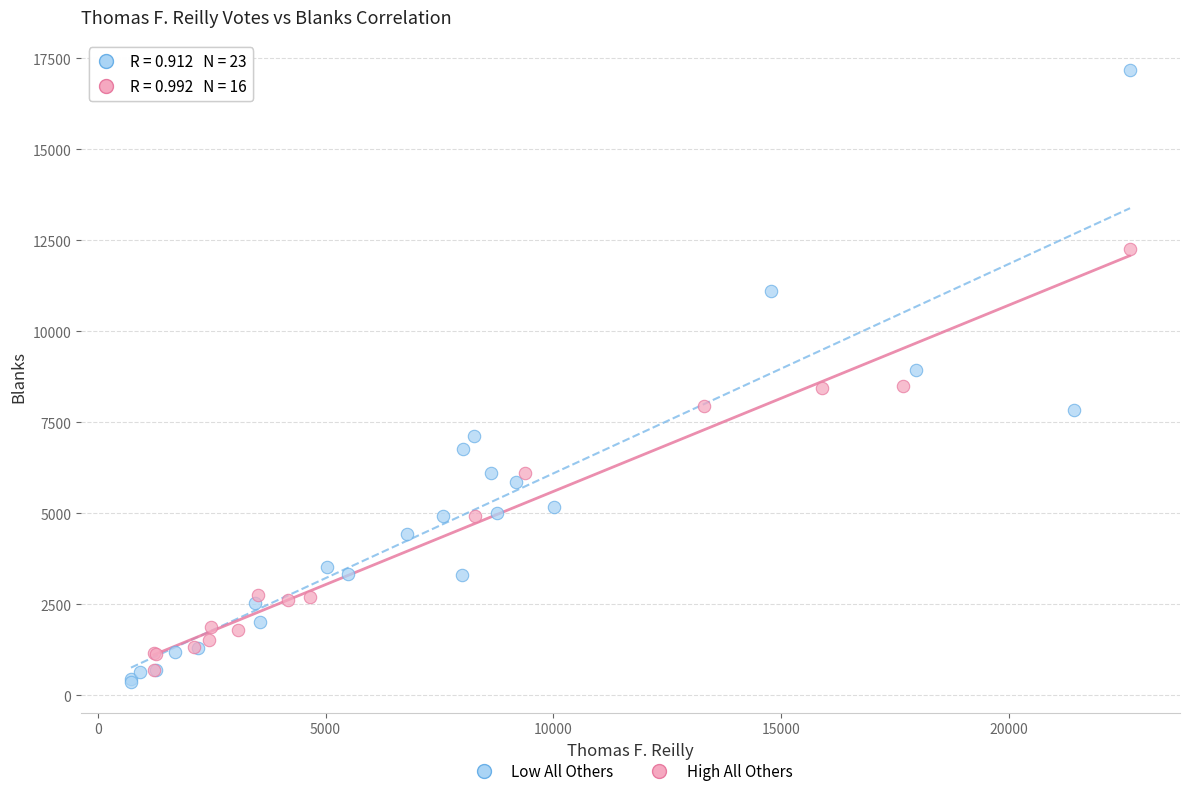

Which series reaches the maximum Y coordinate?

Low All Others